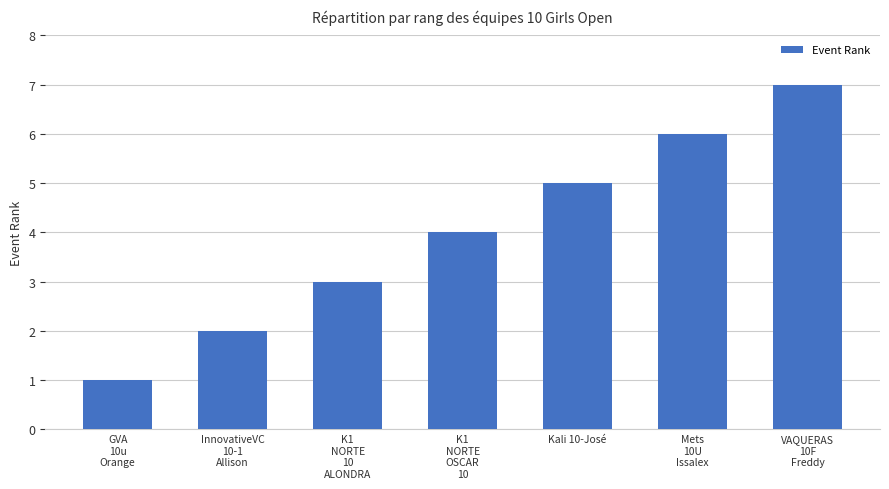

What is the difference between the maximum and minimum values?

6